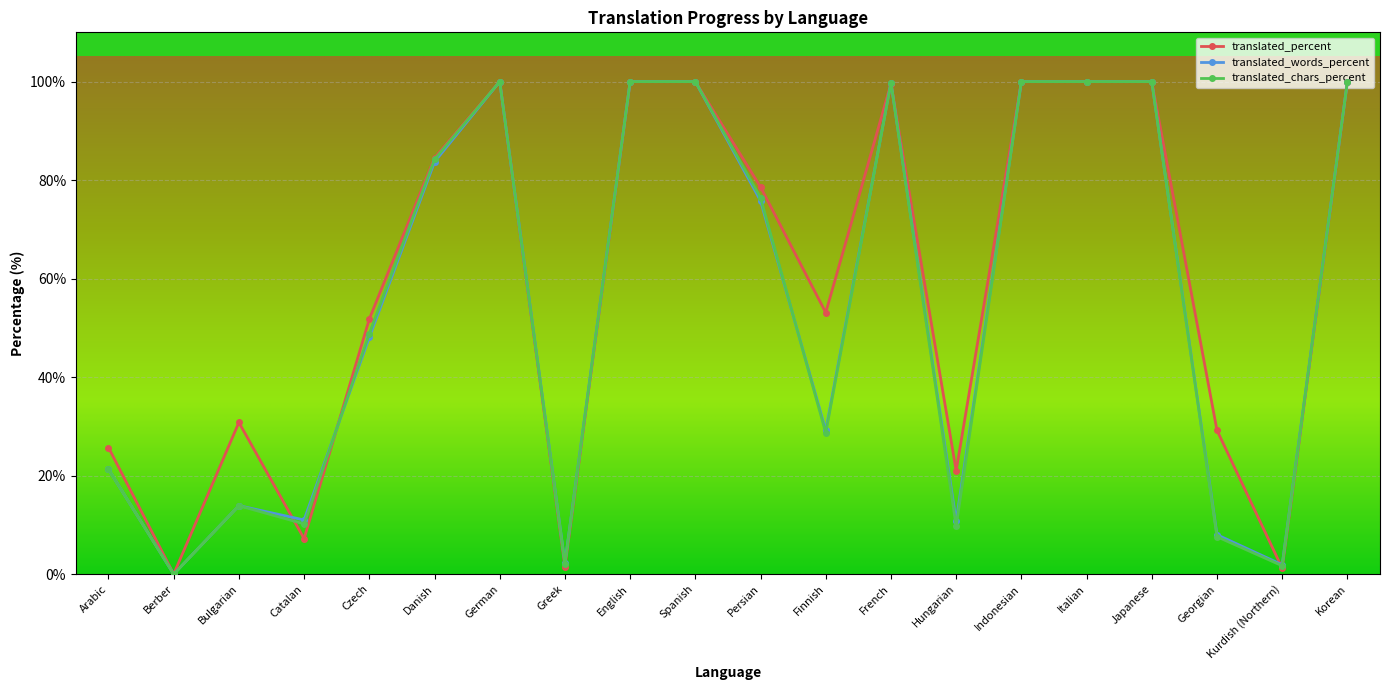

What is the approximate value of translated_chars_percent at English?

100.0